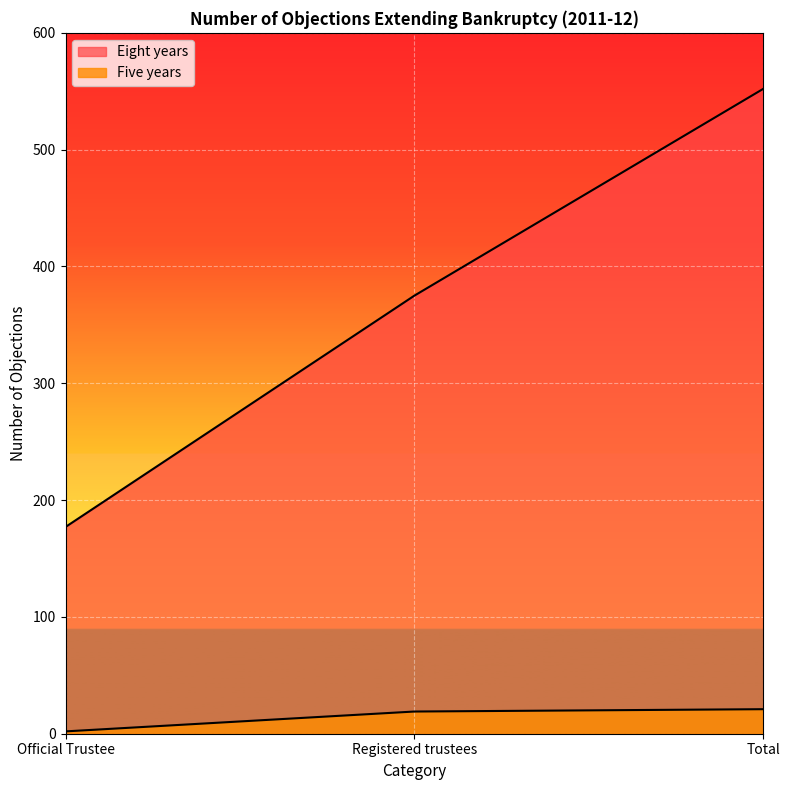

How many lines are shown in the chart?

2